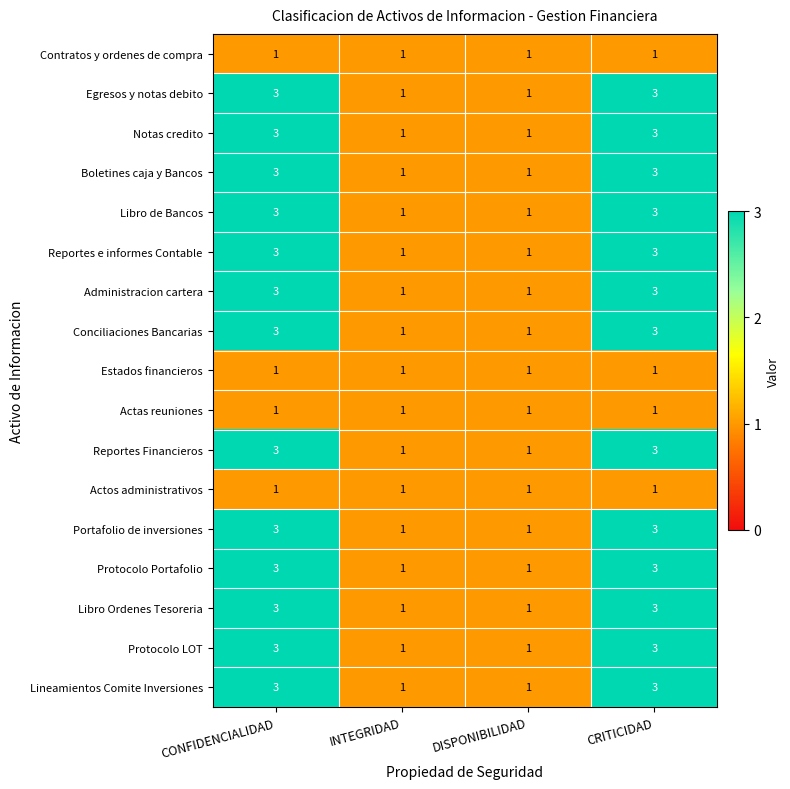

True or false: Libro de Bancos has a value of 3 at CONFIDENCIALIDAD.

True